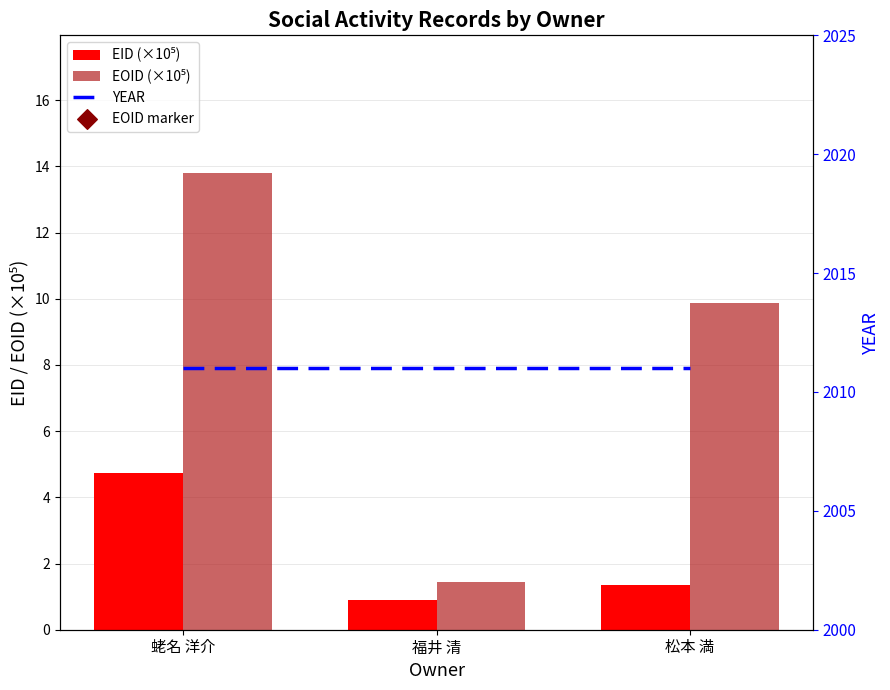

What are all the series names shown in the legend?

EID (×10⁵), EOID (×10⁵), YEAR, EOID marker